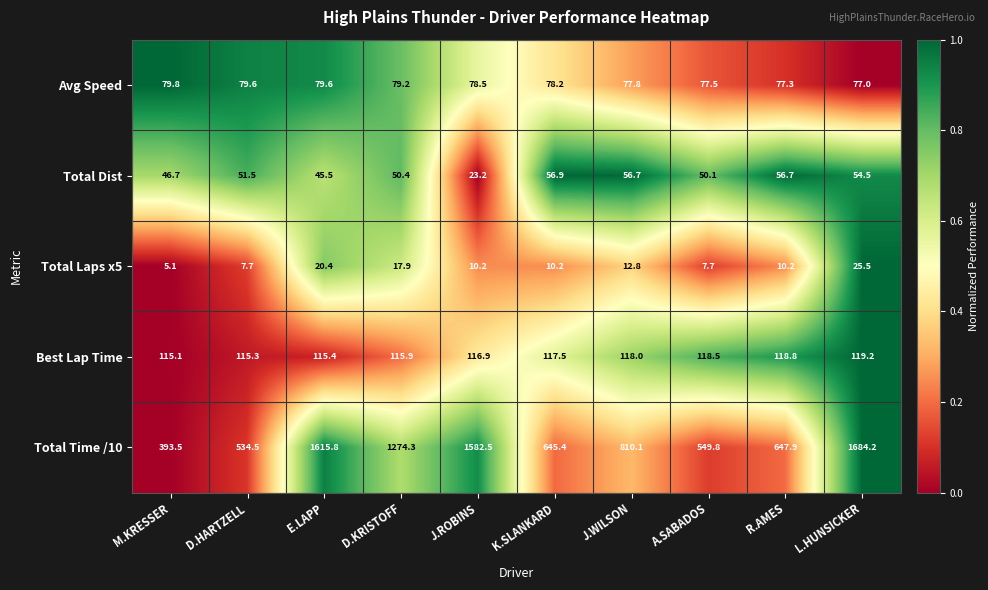

Where does the Best Lap Time series first go above 117?

K.SLANKARD